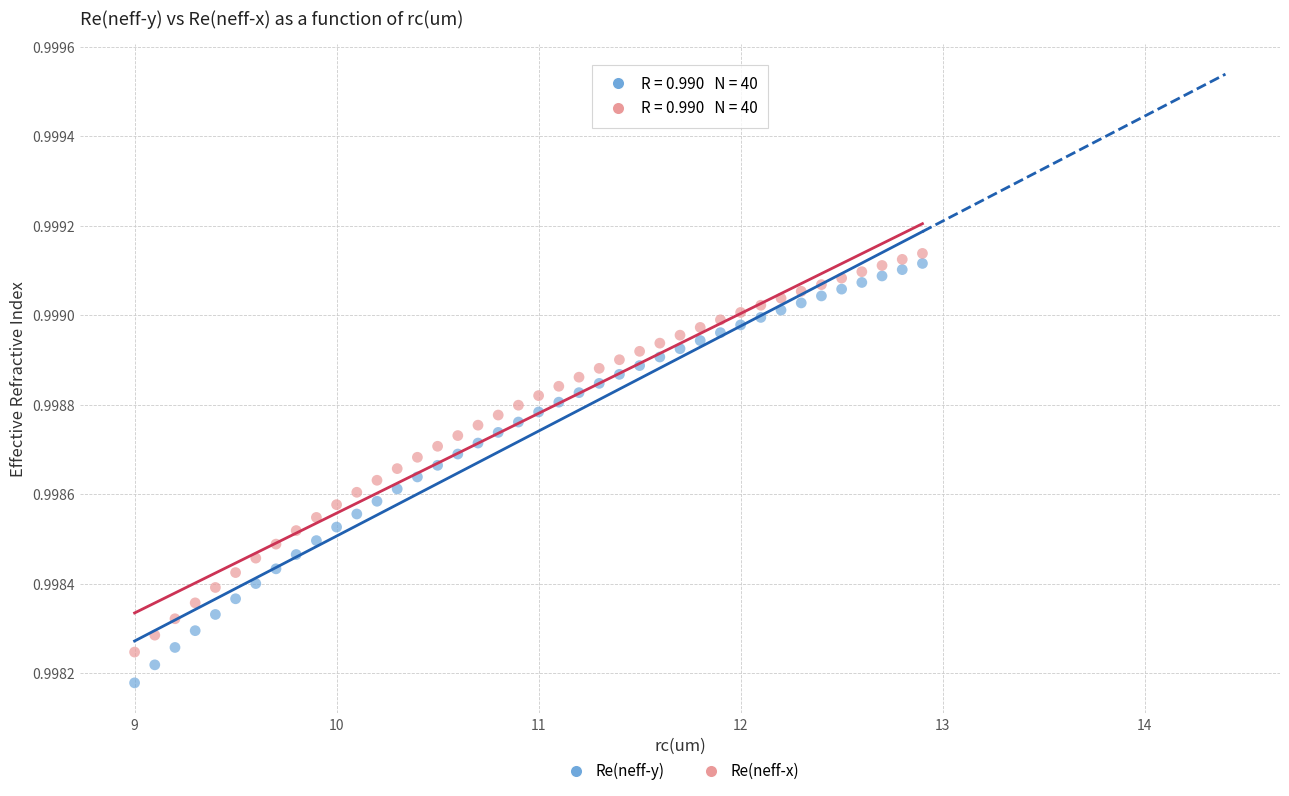

Which series has the widest spread of Y values?

Re(neff-y)